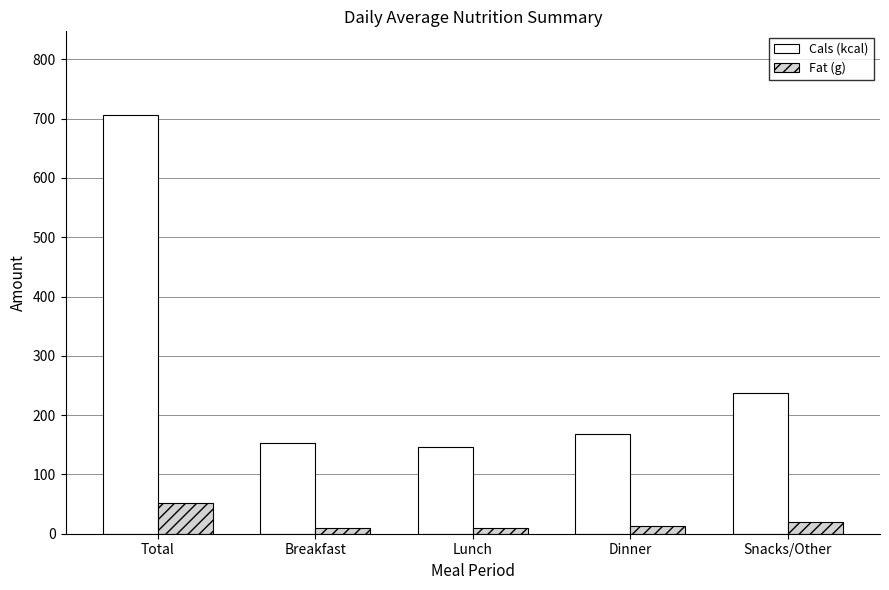

What is the sum of the Cals (kcal) values at Breakfast and Lunch?

300.0